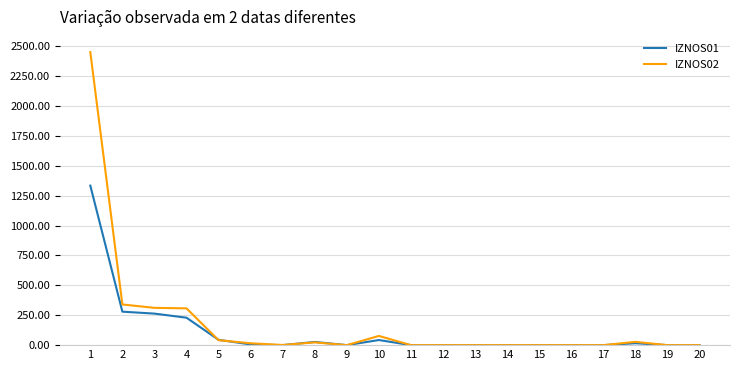

The IZNOS02 series shows 463754.5 at 3. True or false?

False